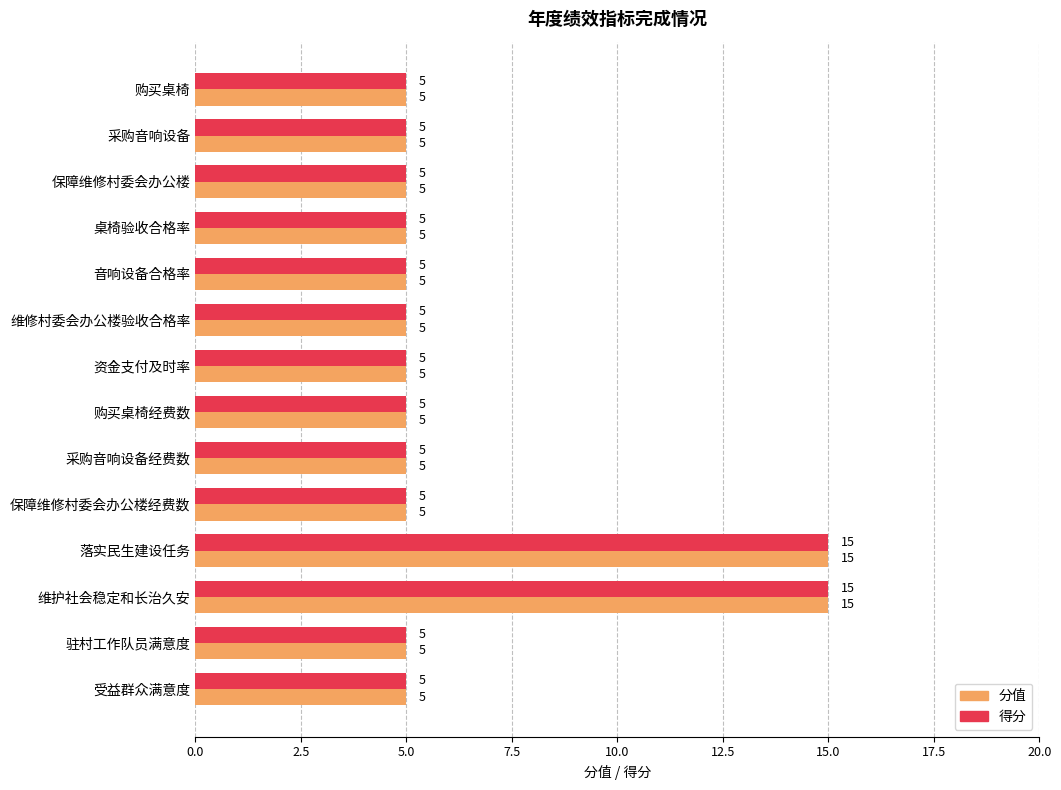

Is it true that 得分 equals 2 at 桌椅验收合格率?

False